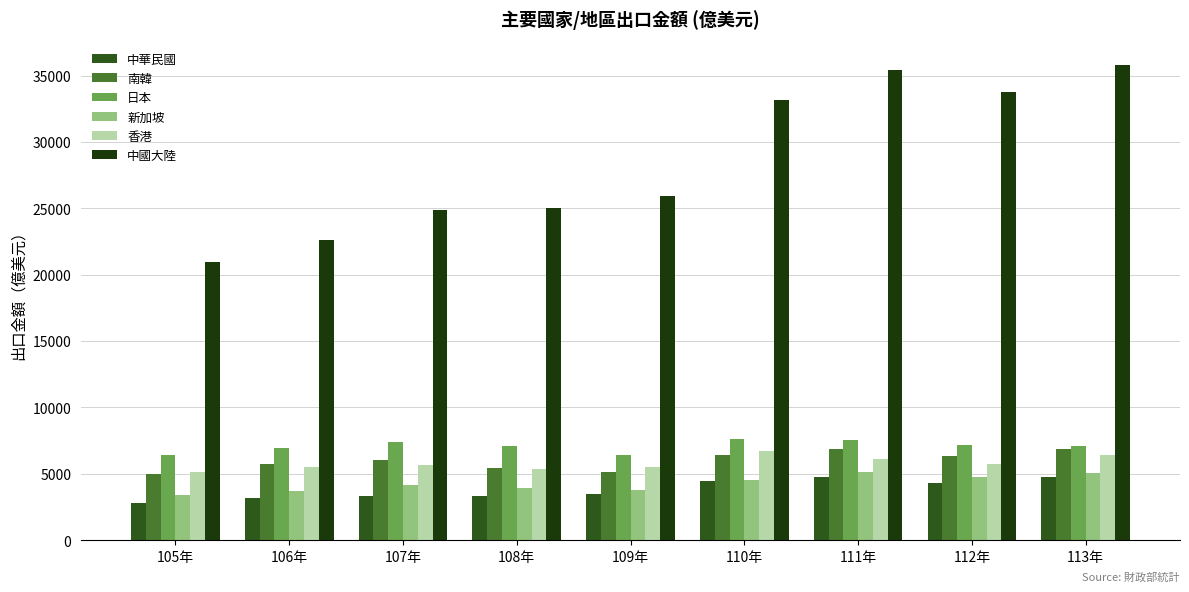

What is the difference between the 日本 values at 108年 and 106年?

84.6